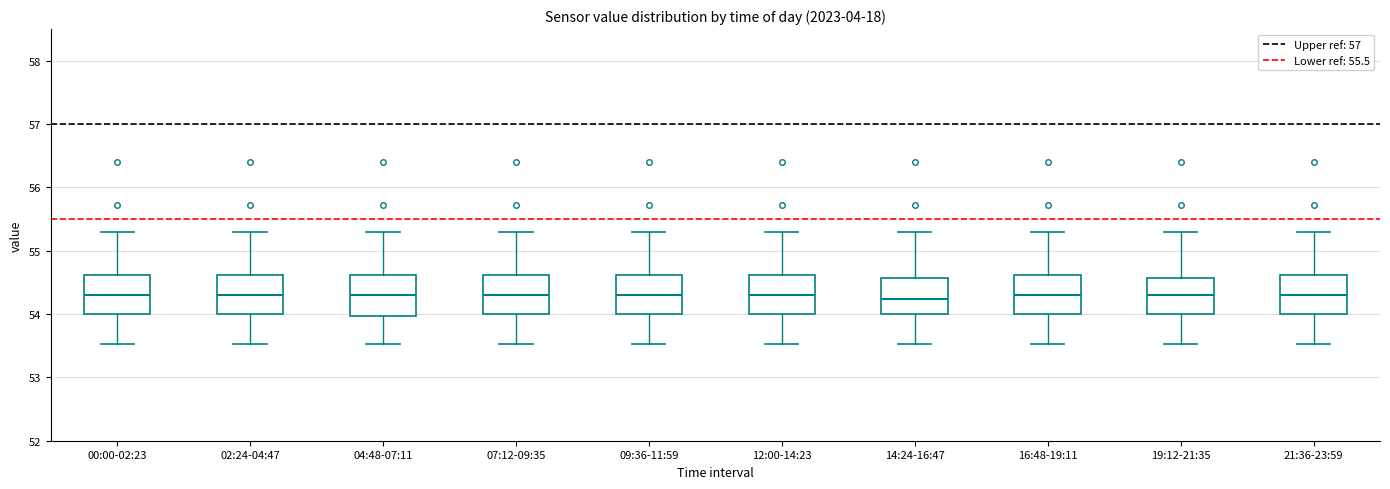

Reading left to right, read every box against the y-axis: the position of its median line, the range the box covers, and the ends of its whiskers. The values are not printed on the chart, so give them approximately, as read against the axis.

00:00-02:23: median 54.3, box 54.0 to 54.6, whiskers 53.5 to 55.3
02:24-04:47: median 54.3, box 54.0 to 54.6, whiskers 53.5 to 55.3
04:48-07:11: median 54.3, box 54.0 to 54.6, whiskers 53.5 to 55.3
07:12-09:35: median 54.3, box 54.0 to 54.6, whiskers 53.5 to 55.3
09:36-11:59: median 54.3, box 54.0 to 54.6, whiskers 53.5 to 55.3
12:00-14:23: median 54.3, box 54.0 to 54.6, whiskers 53.5 to 55.3
14:24-16:47: median 54.2, box 54.0 to 54.6, whiskers 53.5 to 55.3
16:48-19:11: median 54.3, box 54.0 to 54.6, whiskers 53.5 to 55.3
19:12-21:35: median 54.3, box 54.0 to 54.6, whiskers 53.5 to 55.3
21:36-23:59: median 54.3, box 54.0 to 54.6, whiskers 53.5 to 55.3